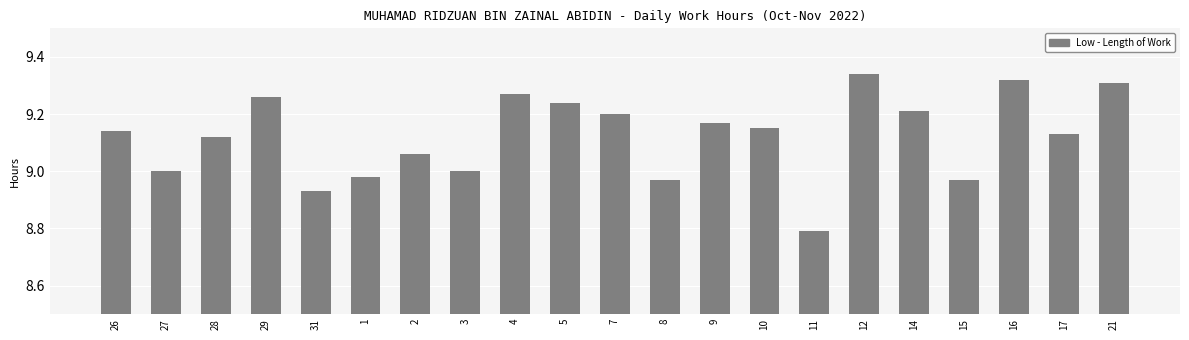

Does the chart contain stacked bars?

No